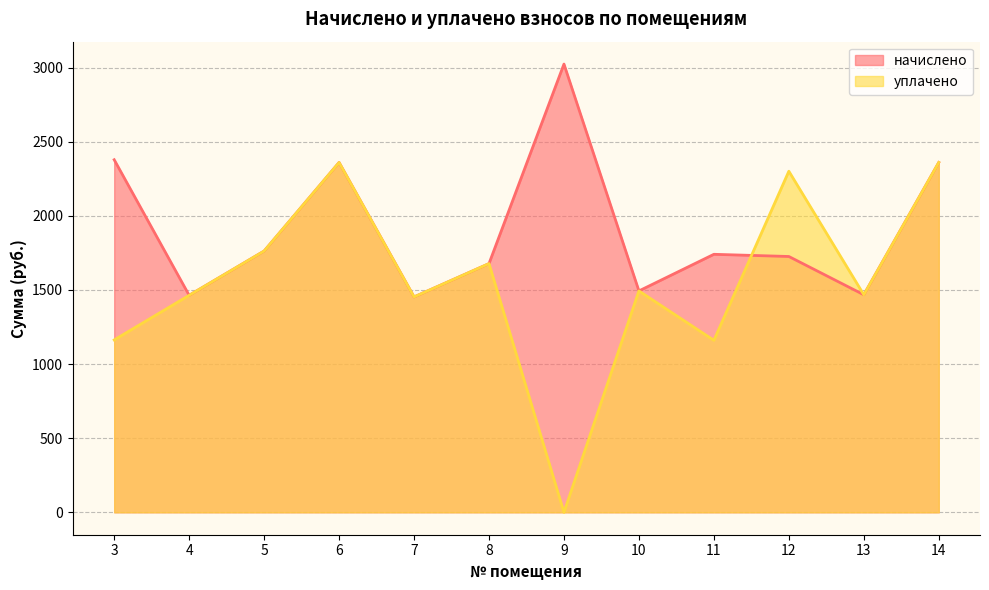

In уплачено, how many points are lower than both neighbors (excluding endpoints)?

4